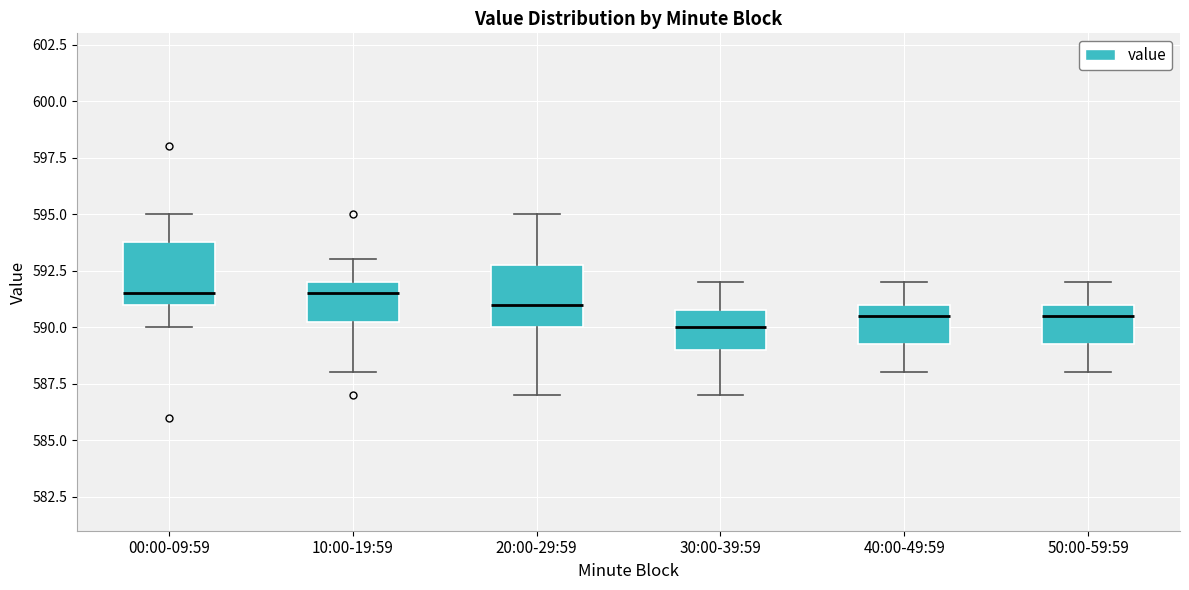

Reading left to right, transcribe this box plot: for each box, give where its median line is, the range the box spans, and where its two whiskers end, as read against the y-axis. The values are not printed on the chart, so give them approximately, as read against the axis.

00:00-09:59: median 591.5, box 591.0 to 594.0, whiskers 590.0 to 595.0
10:00-19:59: median 591.5, box 590.5 to 592.0, whiskers 588.0 to 593.0
20:00-29:59: median 591.0, box 590.0 to 593.0, whiskers 587.0 to 595.0
30:00-39:59: median 590.0, box 589.0 to 591.0, whiskers 587.0 to 592.0
40:00-49:59: median 590.5, box 589.5 to 591.0, whiskers 588.0 to 592.0
50:00-59:59: median 590.5, box 589.5 to 591.0, whiskers 588.0 to 592.0